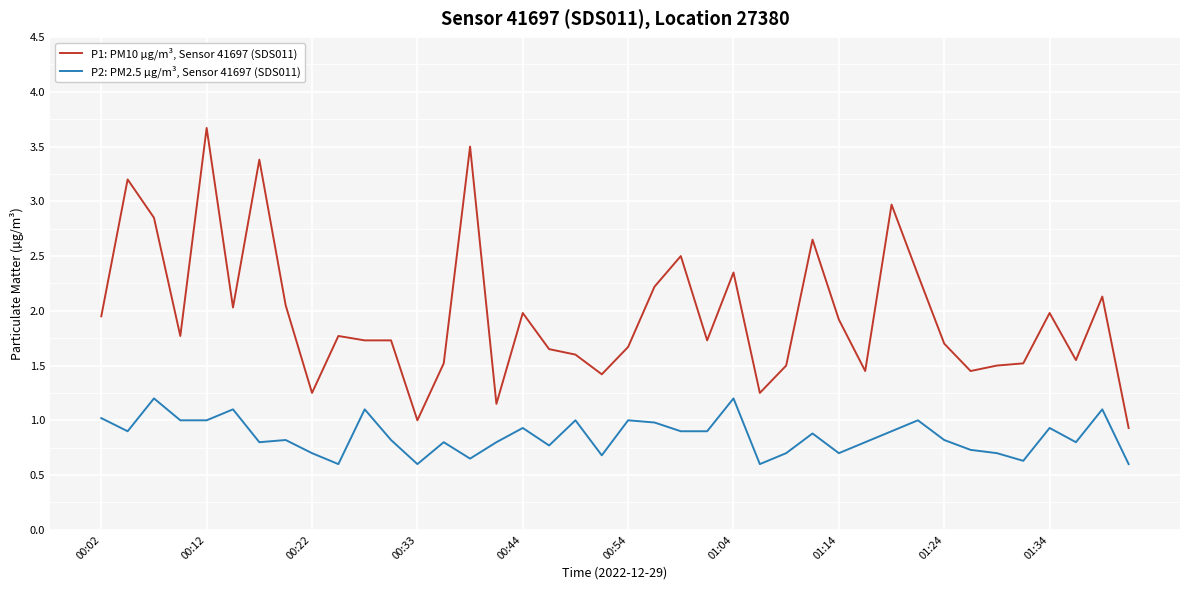

What is the difference between the maximum and minimum values in the P1: PM10 µg/m³, Sensor 41697 (SDS011) series?

2.7